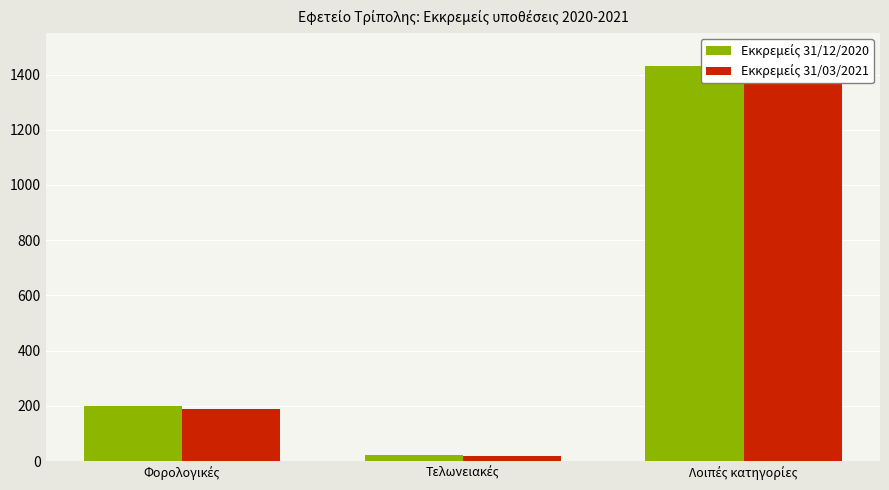

At which label is Εκκρεμείς 31/03/2021 closest to 699?

Φορολογικές